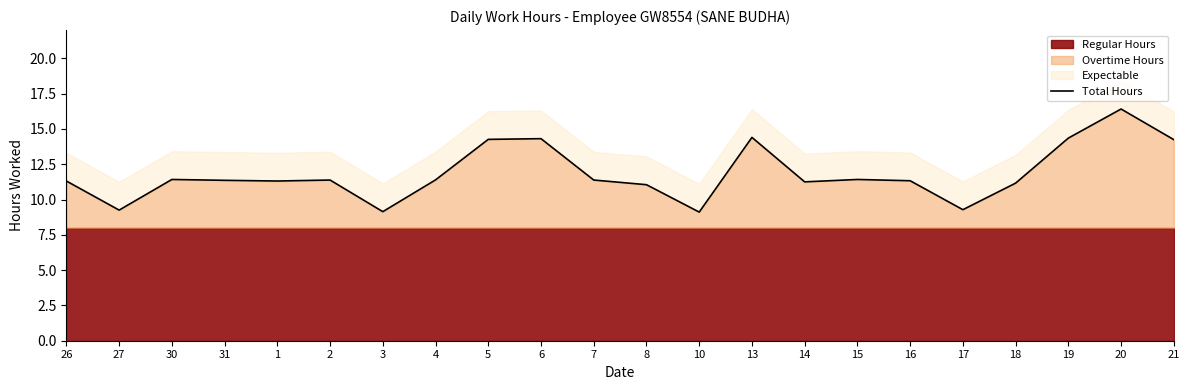

Which label corresponds to the smallest value in the chart?

10